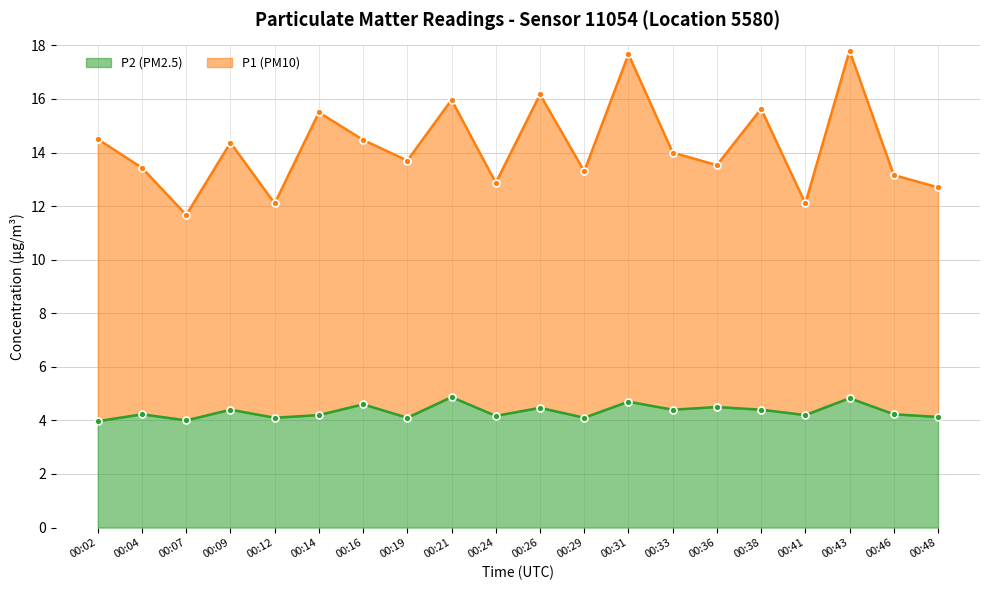

Is the value of P1 (PM10) at 00:43 greater than the value of P2 (PM2.5) at 00:29?

Yes